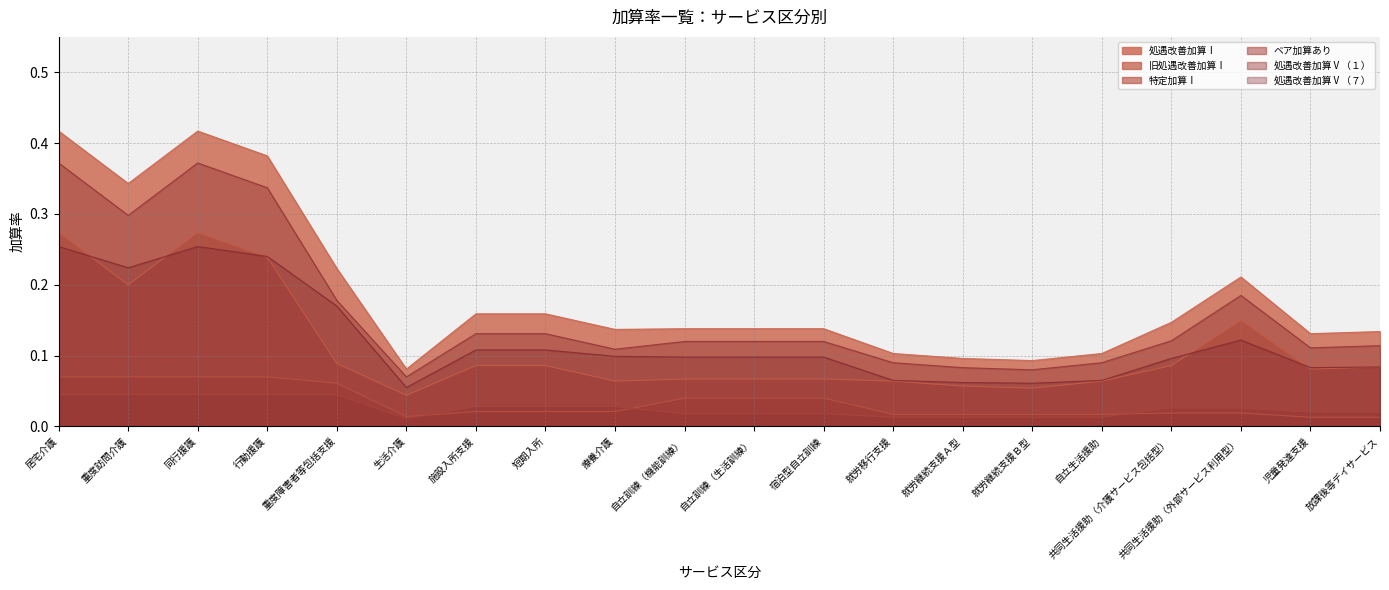

Reading left to right, list all the values displayed in this chart.

処遇改善加算Ⅰ: 居宅介護=0.4	重度訪問介護=0.3	同行援護=0.4	行動援護=0.4	重度障害者等包括支援=0.2	生活介護=0.1	施設入所支援=0.2	短期入所=0.2	療養介護=0.1	自立訓練（機能訓練）=0.1	自立訓練（生活訓練）=0.1	宿泊型自立訓練=0.1	就労移行支援=0.1	就労継続支援Ａ型=0.1	就労継続支援Ｂ型=0.1	自立生活援助=0.1	共同生活援助（介護サービス包括型）=0.1	共同生活援助（外部サービス利用型）=0.2	児童発達支援=0.1	放課後等デイサービス=0.1
旧処遇改善加算Ⅰ: 居宅介護=0.3	重度訪問介護=0.2	同行援護=0.3	行動援護=0.2	重度障害者等包括支援=0.1	生活介護=0.0	施設入所支援=0.1	短期入所=0.1	療養介護=0.1	自立訓練（機能訓練）=0.1	自立訓練（生活訓練）=0.1	宿泊型自立訓練=0.1	就労移行支援=0.1	就労継続支援Ａ型=0.1	就労継続支援Ｂ型=0.1	自立生活援助=0.1	共同生活援助（介護サービス包括型）=0.1	共同生活援助（外部サービス利用型）=0.1	児童発達支援=0.1	放課後等デイサービス=0.1
特定加算Ⅰ: 居宅介護=0.1	重度訪問介護=0.1	同行援護=0.1	行動援護=0.1	重度障害者等包括支援=0.1	生活介護=0.0	施設入所支援=0.0	短期入所=0.0	療養介護=0.0	自立訓練（機能訓練）=0.0	自立訓練（生活訓練）=0.0	宿泊型自立訓練=0.0	就労移行支援=0.0	就労継続支援Ａ型=0.0	就労継続支援Ｂ型=0.0	自立生活援助=0.0	共同生活援助（介護サービス包括型）=0.0	共同生活援助（外部サービス利用型）=0.0	児童発達支援=0.0	放課後等デイサービス=0.0
ベア加算あり: 居宅介護=0.0	重度訪問介護=0.0	同行援護=0.0	行動援護=0.0	重度障害者等包括支援=0.0	生活介護=0.0	施設入所支援=0.0	短期入所=0.0	療養介護=0.0	自立訓練（機能訓練）=0.0	自立訓練（生活訓練）=0.0	宿泊型自立訓練=0.0	就労移行支援=0.0	就労継続支援Ａ型=0.0	就労継続支援Ｂ型=0.0	自立生活援助=0.0	共同生活援助（介護サービス包括型）=0.0	共同生活援助（外部サービス利用型）=0.0	児童発達支援=0.0	放課後等デイサービス=0.0
処遇改善加算Ⅴ（１）: 居宅介護=0.4	重度訪問介護=0.3	同行援護=0.4	行動援護=0.3	重度障害者等包括支援=0.2	生活介護=0.1	施設入所支援=0.1	短期入所=0.1	療養介護=0.1	自立訓練（機能訓練）=0.1	自立訓練（生活訓練）=0.1	宿泊型自立訓練=0.1	就労移行支援=0.1	就労継続支援Ａ型=0.1	就労継続支援Ｂ型=0.1	自立生活援助=0.1	共同生活援助（介護サービス包括型）=0.1	共同生活援助（外部サービス利用型）=0.2	児童発達支援=0.1	放課後等デイサービス=0.1
処遇改善加算Ⅴ（７）: 居宅介護=0.3	重度訪問介護=0.2	同行援護=0.3	行動援護=0.2	重度障害者等包括支援=0.2	生活介護=0.1	施設入所支援=0.1	短期入所=0.1	療養介護=0.1	自立訓練（機能訓練）=0.1	自立訓練（生活訓練）=0.1	宿泊型自立訓練=0.1	就労移行支援=0.1	就労継続支援Ａ型=0.1	就労継続支援Ｂ型=0.1	自立生活援助=0.1	共同生活援助（介護サービス包括型）=0.1	共同生活援助（外部サービス利用型）=0.1	児童発達支援=0.1	放課後等デイサービス=0.1